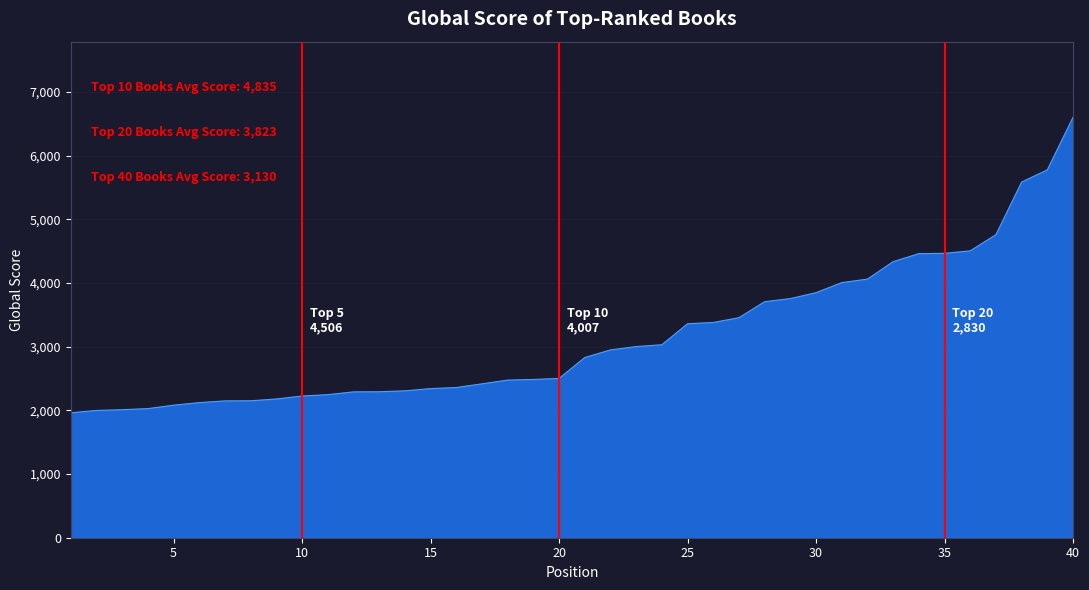

What is the greatest value displayed?

6603